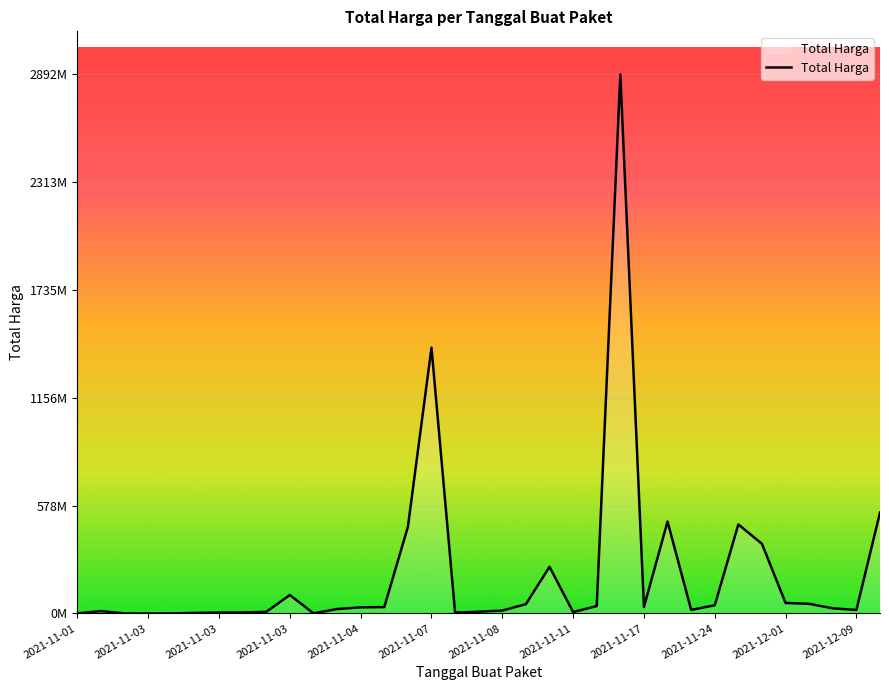

Does the chart have visible grid lines?

Yes